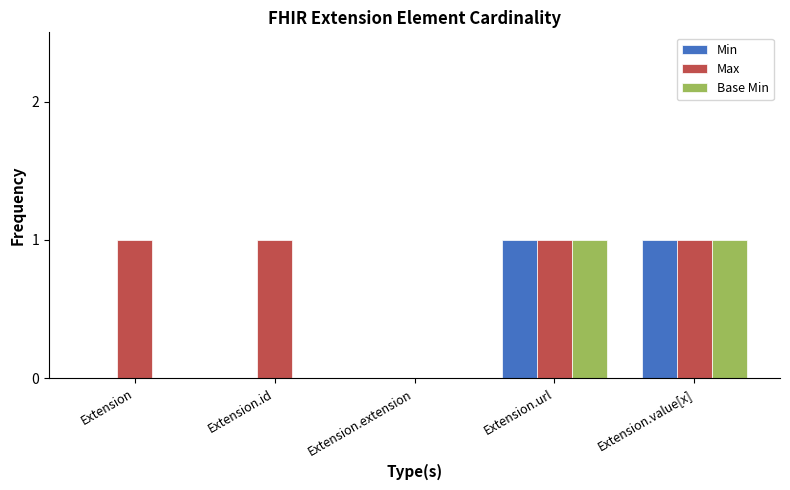

The Min series shows 0 at Extension. True or false?

True